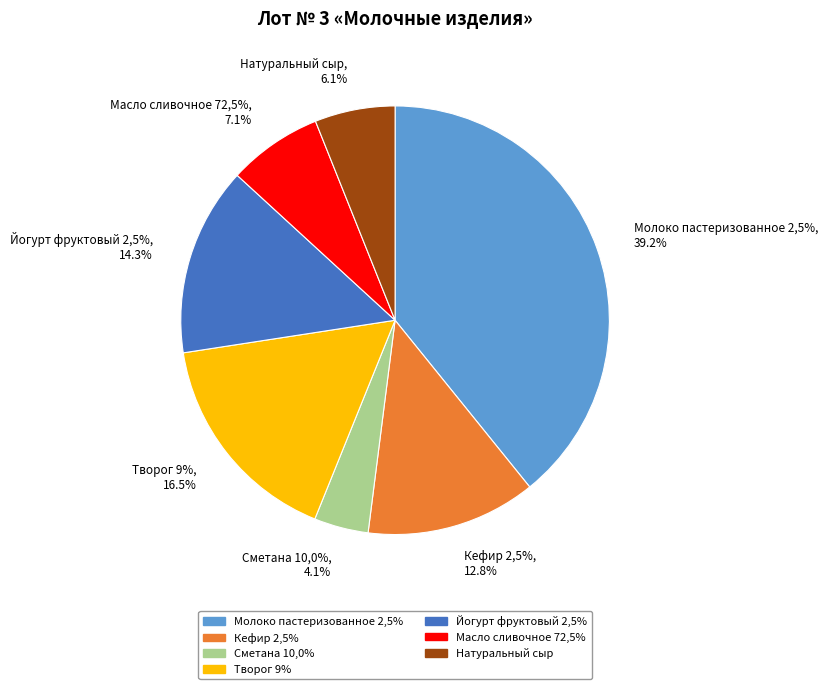

True or false: Йогурт фруктовый 2,5% accounts for 1% of the total.

False